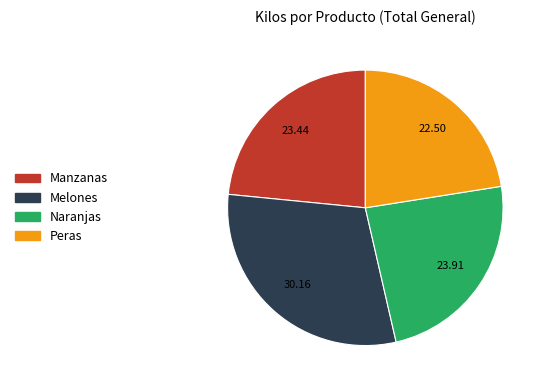

Which has a higher value, Naranjas or Melones?

Melones